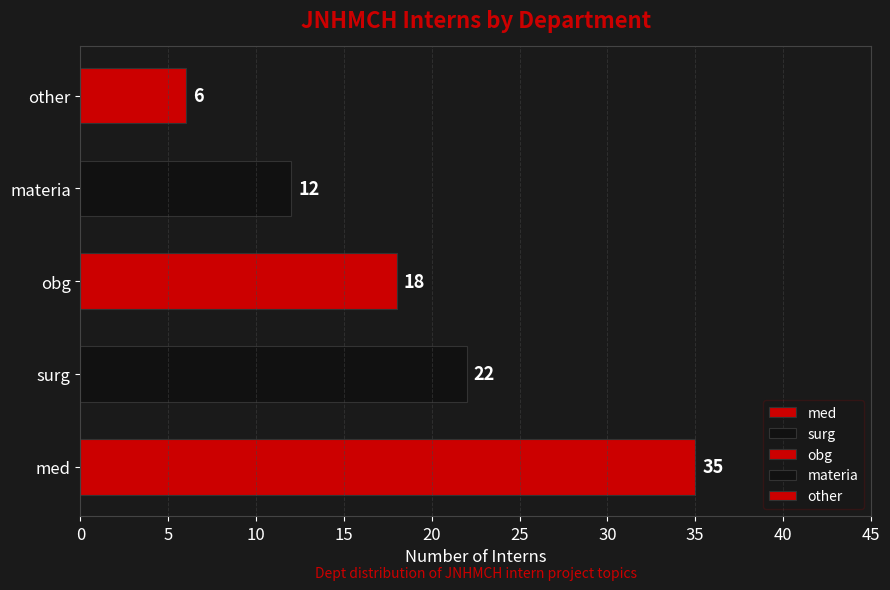

Is it true that the value at surg is 22?

True